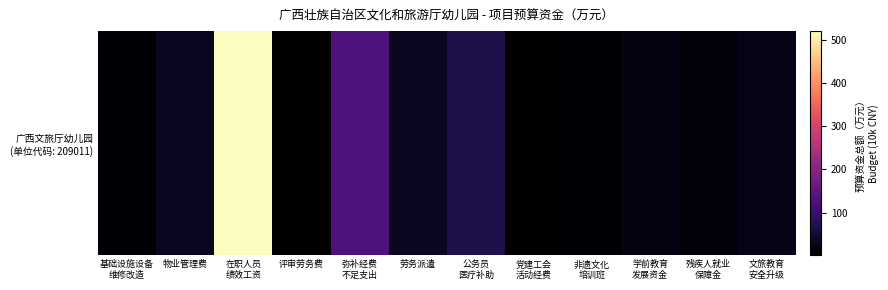

How many data points are less than 22?

6